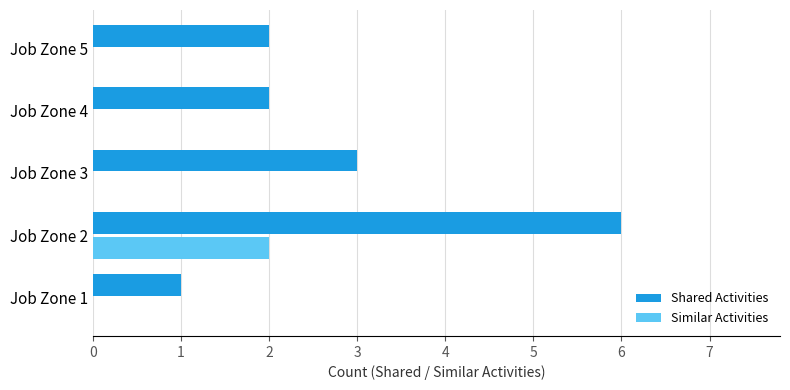

Which series has the largest total across all categories?

Shared Activities